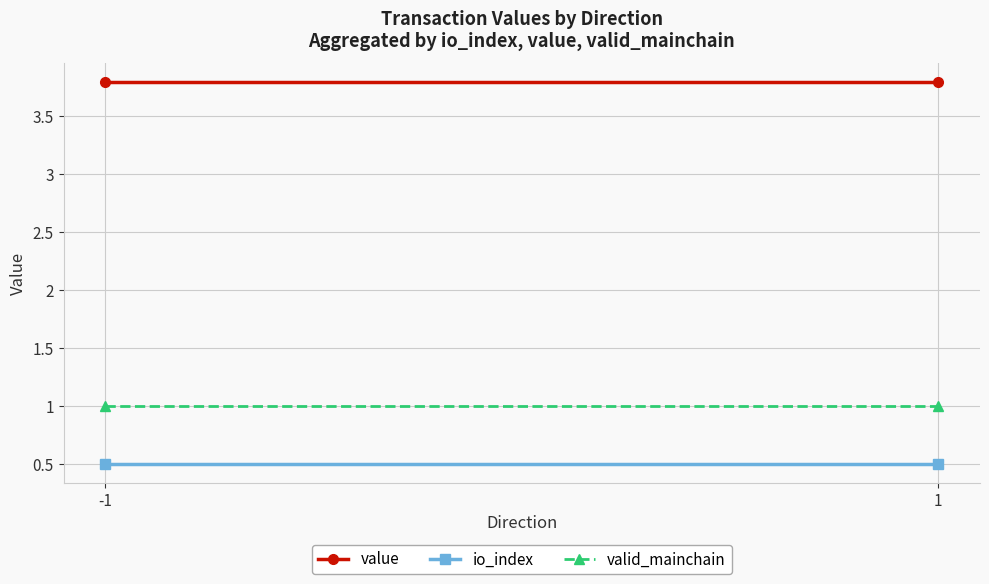

What is the value of the io_index point at the 2nd from the left?

0.5